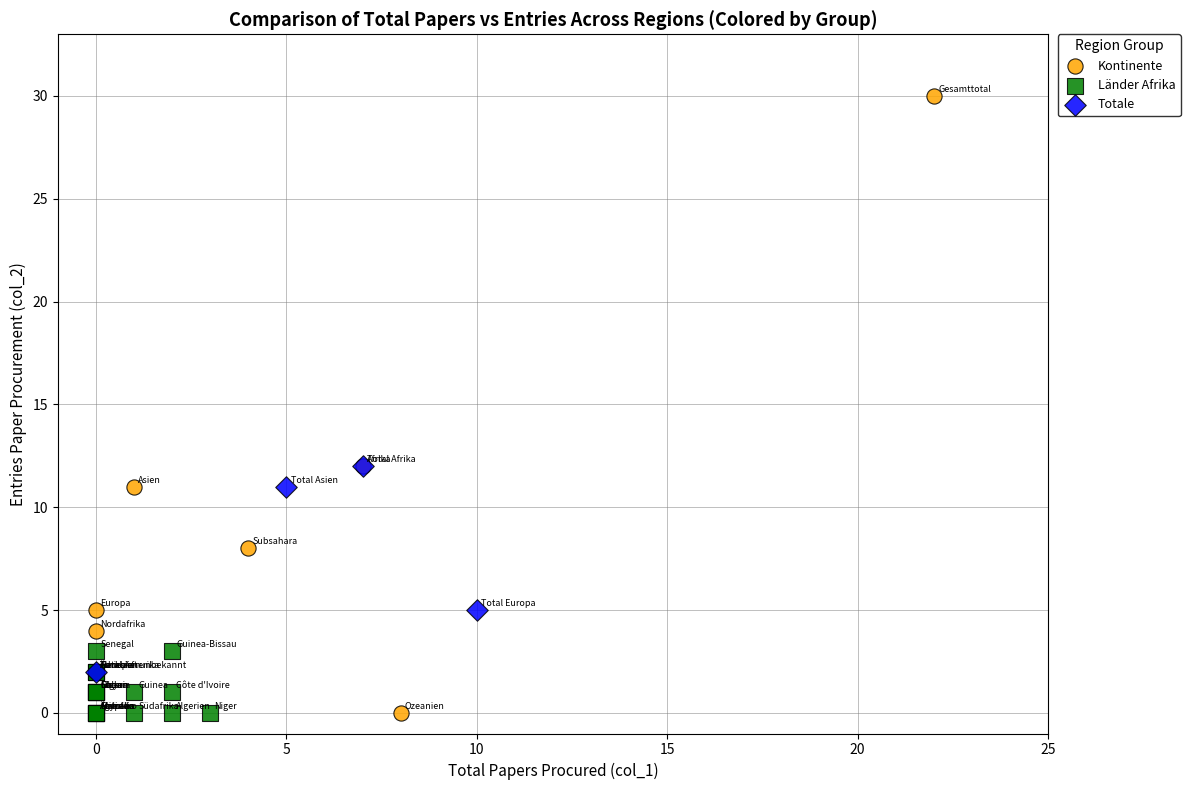

Which series has the largest Y range (max minus min)?

Kontinente